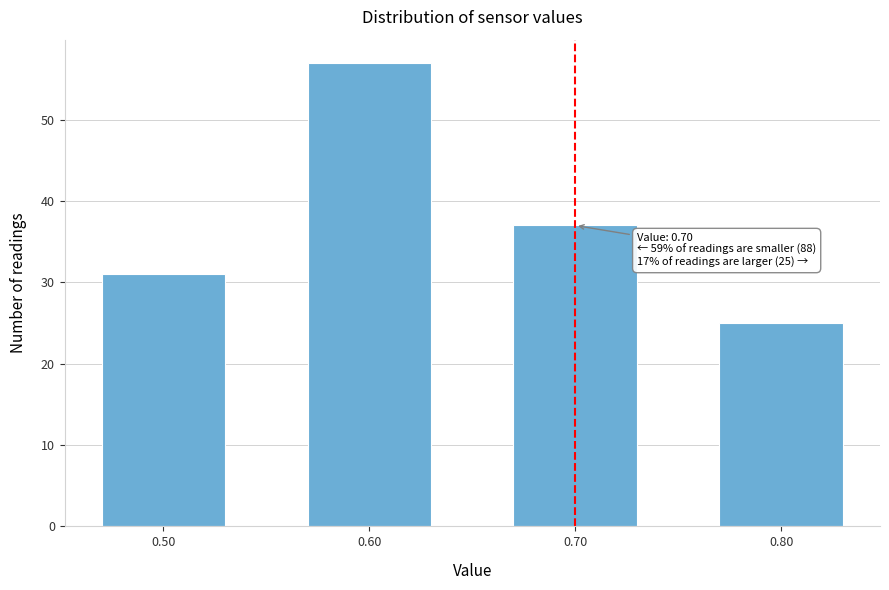

Reading left to right, what are all the values shown in this chart?

31	57	37	25